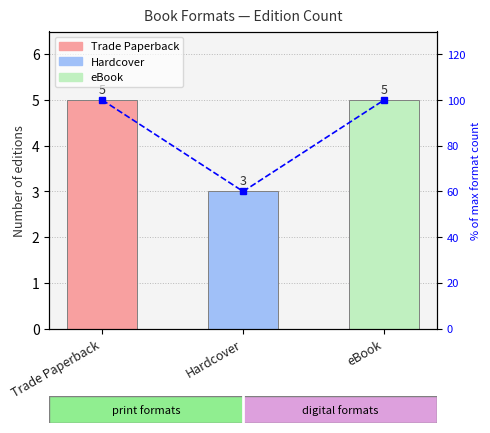

What is the label of the 1st bar from the left?

Trade Paperback